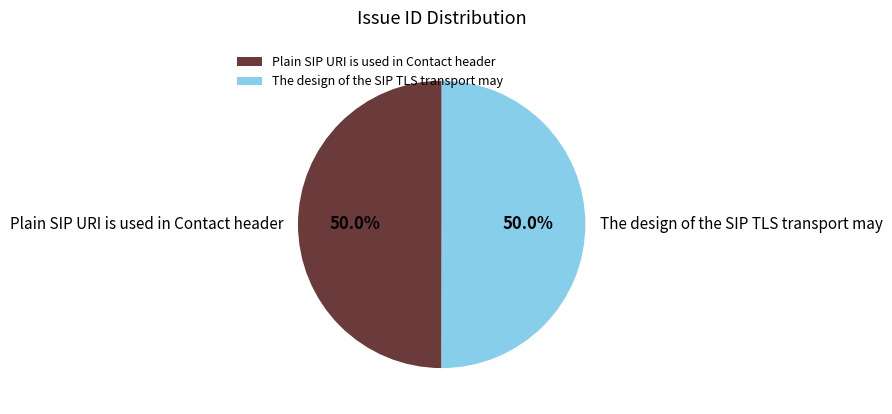

Is it true that Plain SIP URI is used in Contact header is 35% of the pie?

False